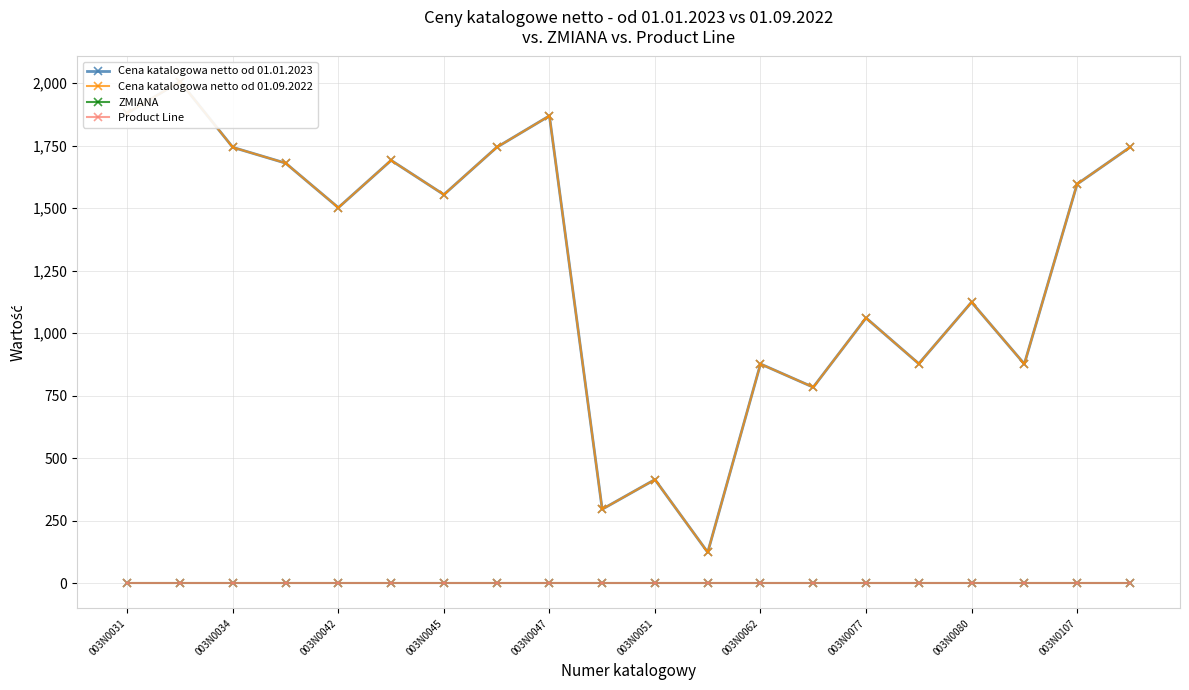

Which series changed the most between 003N0042 and 003N0045?

Cena katalogowa netto od 01.01.2023